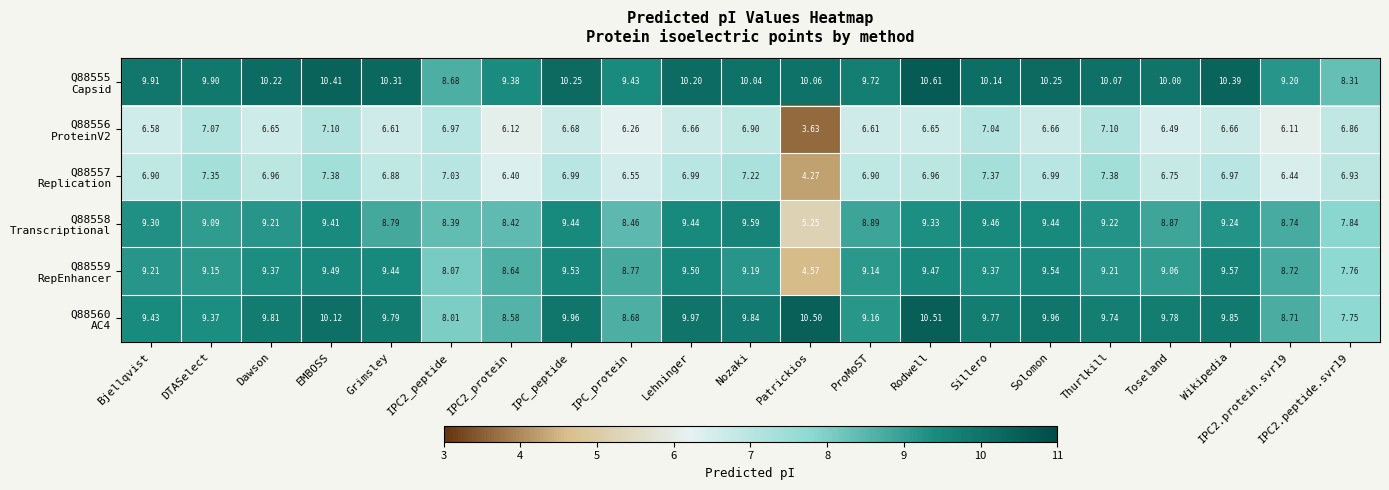

Which category has the lowest value across all series?

Patrickios